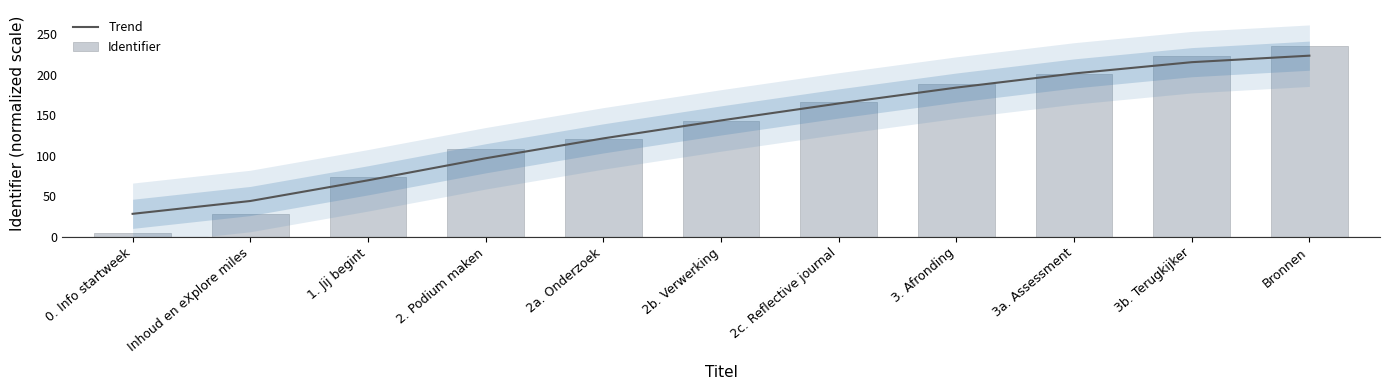

Between Inhoud en eXplore miles and 3b. Terugkijker, which series saw the biggest shift?

Identifier